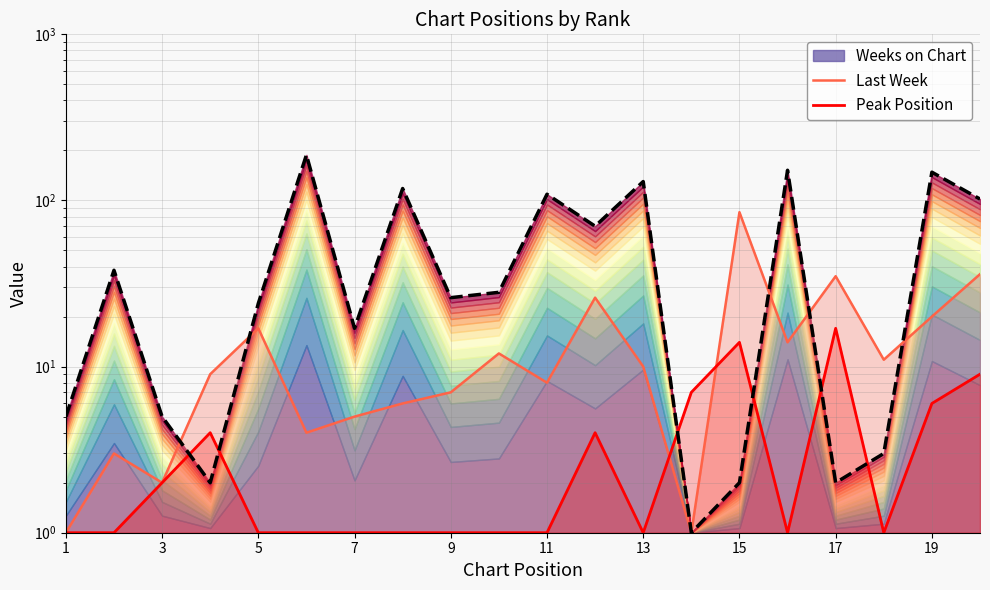

Count the number of data series in this chart.

3